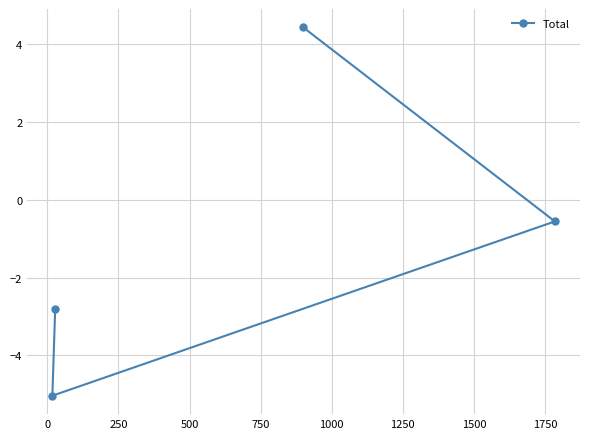

What is the difference between the maximum and minimum values?

9.5